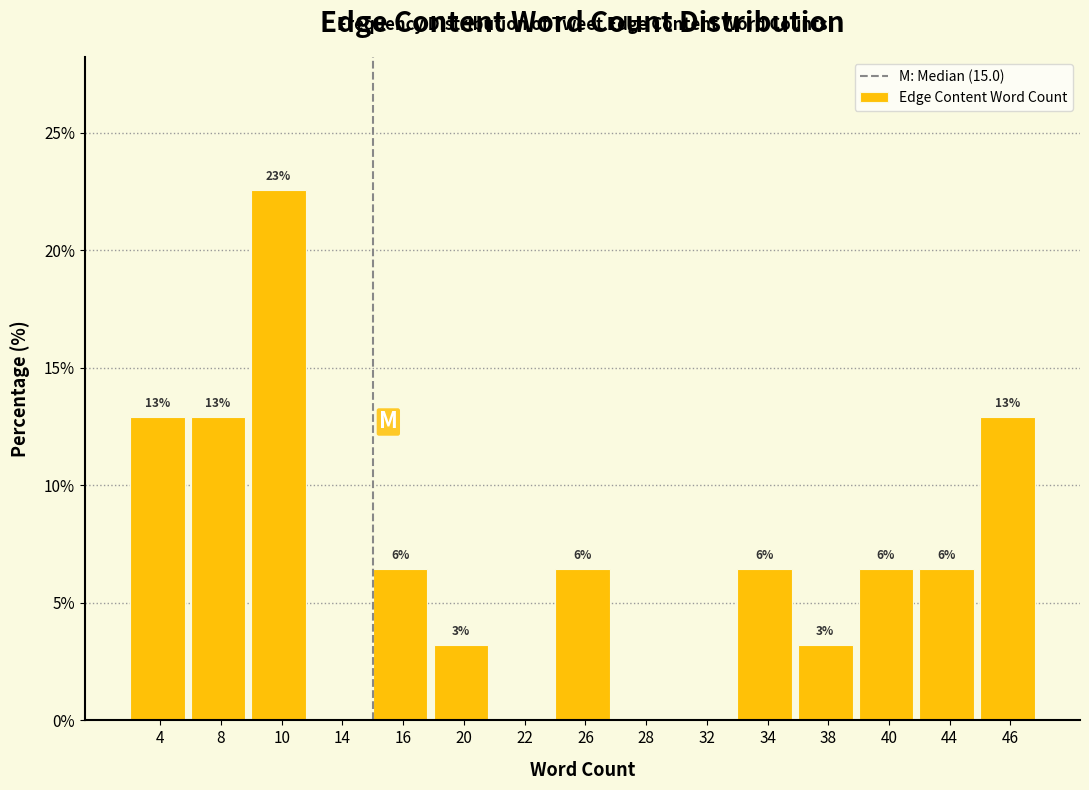

Are the bars horizontal?

No